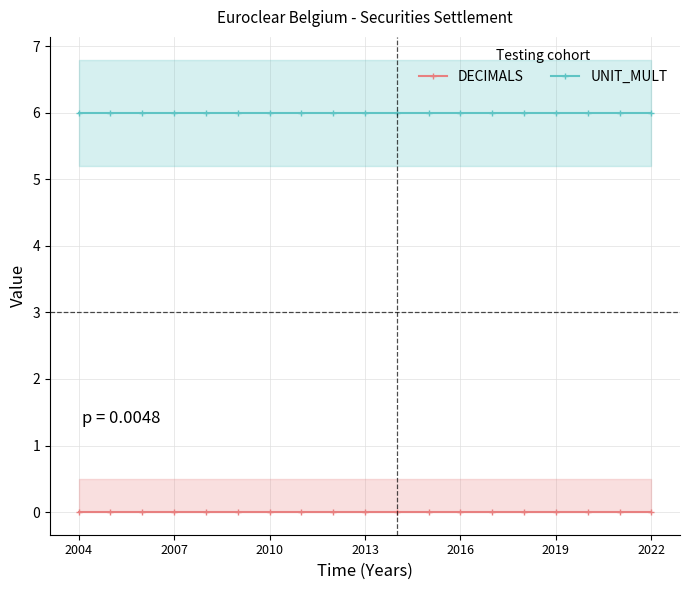

Is this an area chart (filled region under the line)?

No